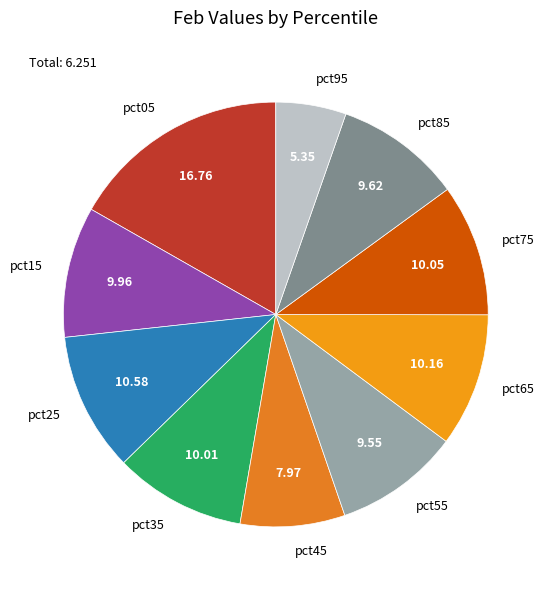

The pct05 slice represents 28% of the pie. True or false?

False